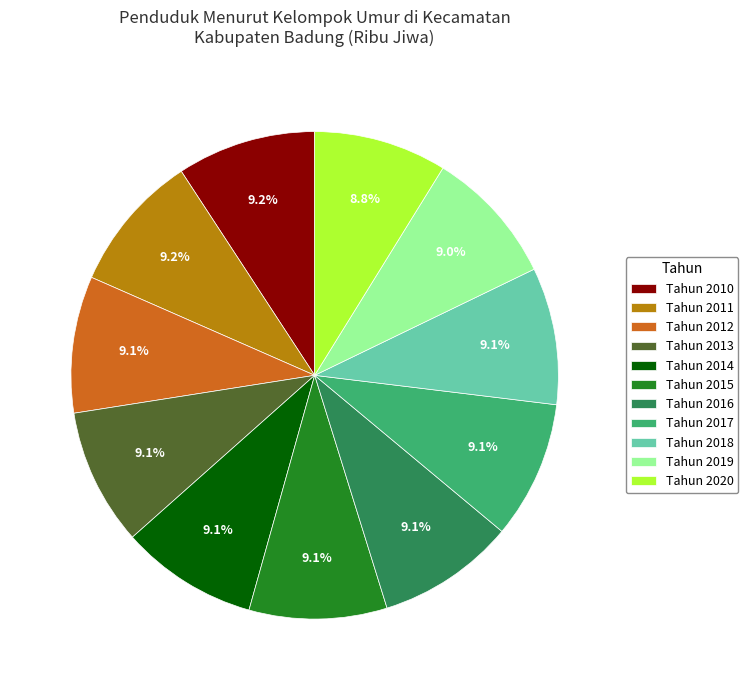

To the nearest percent, what is the average slice percentage?

9%